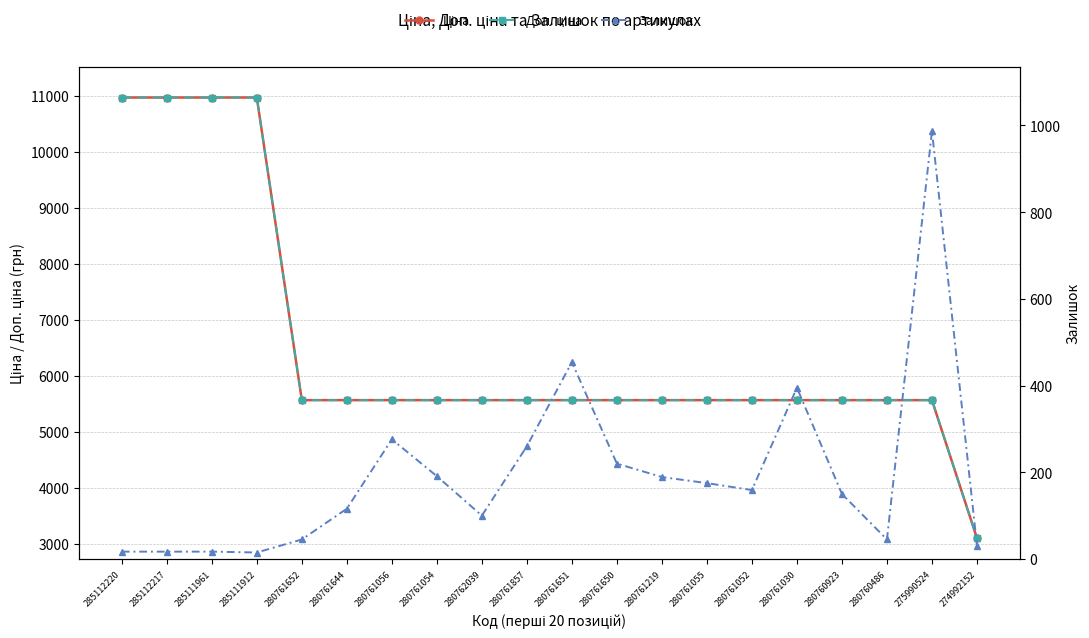

Count the number of categories in the chart.

20